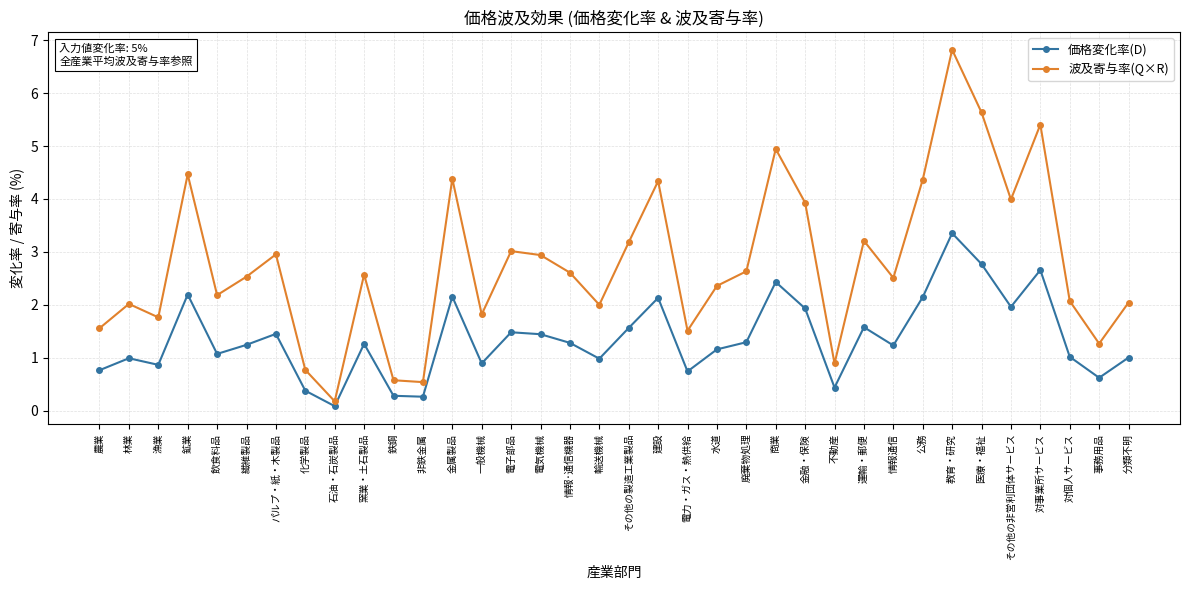

How many distinct data groups are displayed?

2